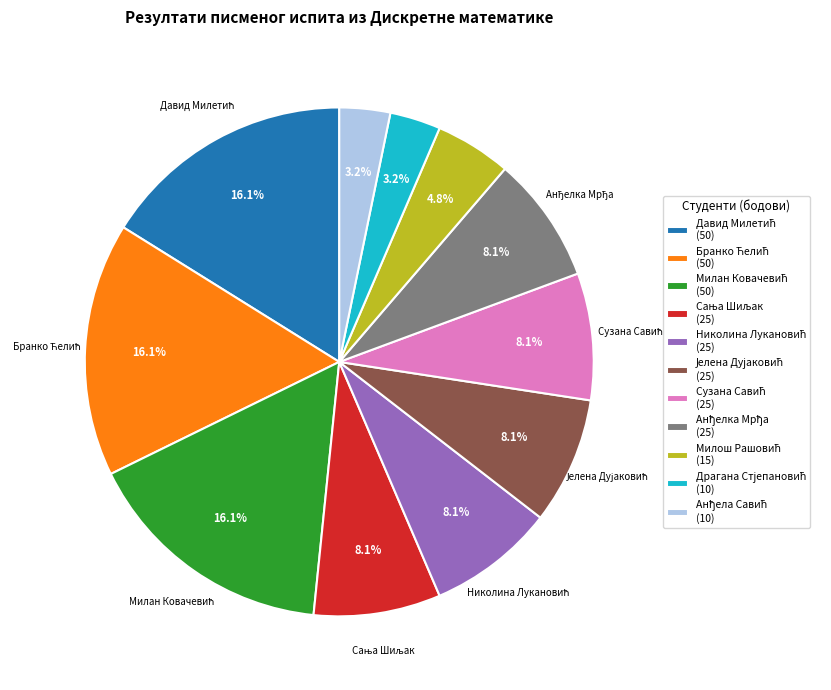

Does any single category account for the majority?

No